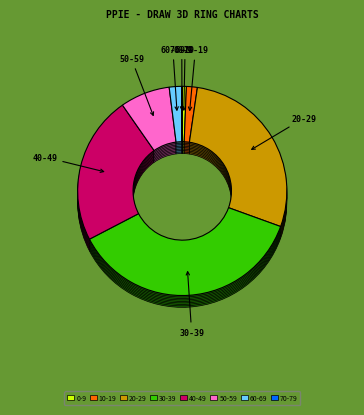

Count the number of slices in the pie.

9